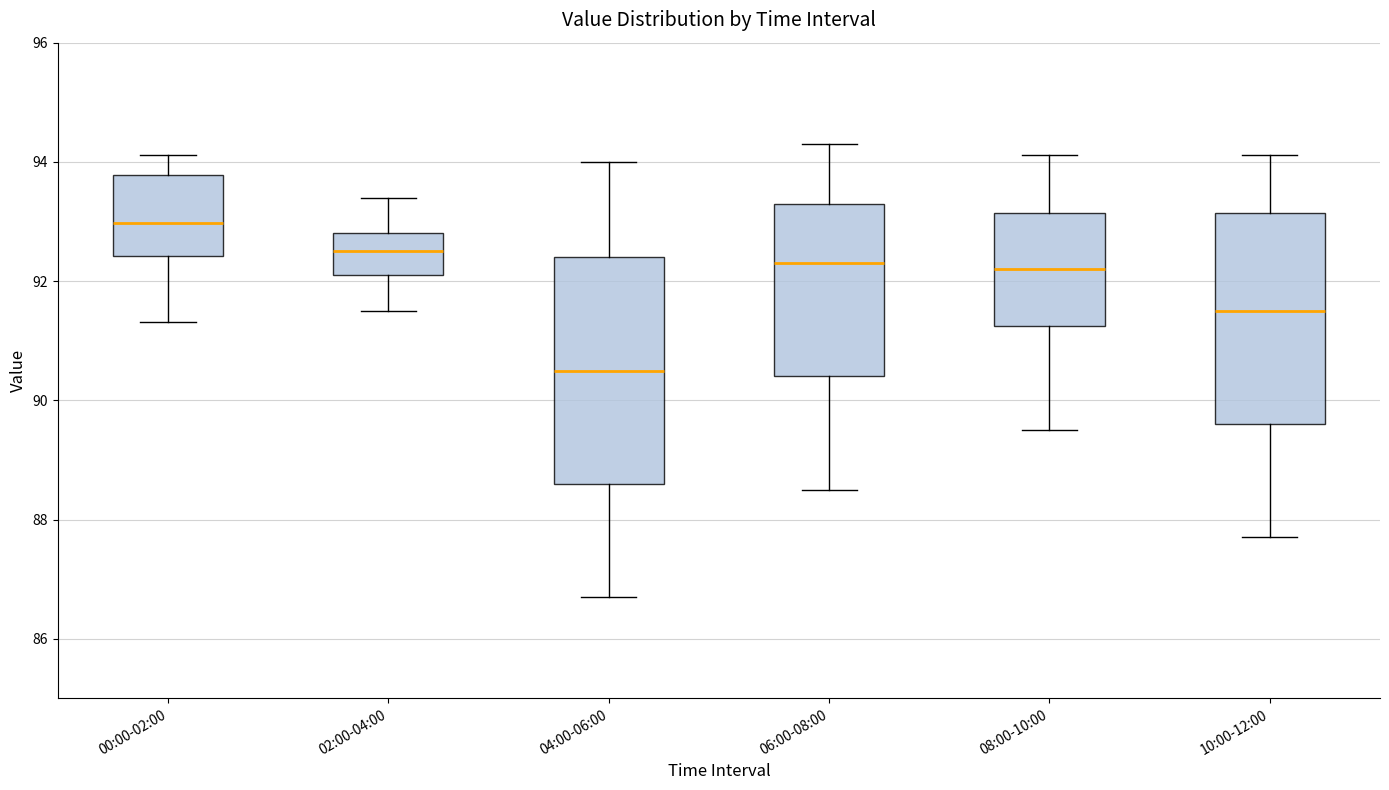

Reading left to right, transcribe this box plot: for each box, give where its median line is, the range the box spans, and where its two whiskers end, as read against the y-axis. The values are not printed on the chart, so give them approximately, as read against the axis.

00:00-02:00: median 93.0, box 92.4 to 93.8, whiskers 91.4 to 94.2
02:00-04:00: median 92.6, box 92.2 to 92.8, whiskers 91.6 to 93.4
04:00-06:00: median 90.6, box 88.6 to 92.4, whiskers 86.8 to 94.0
06:00-08:00: median 92.4, box 90.4 to 93.4, whiskers 88.6 to 94.4
08:00-10:00: median 92.2, box 91.2 to 93.2, whiskers 89.6 to 94.2
10:00-12:00: median 91.6, box 89.6 to 93.2, whiskers 87.8 to 94.2